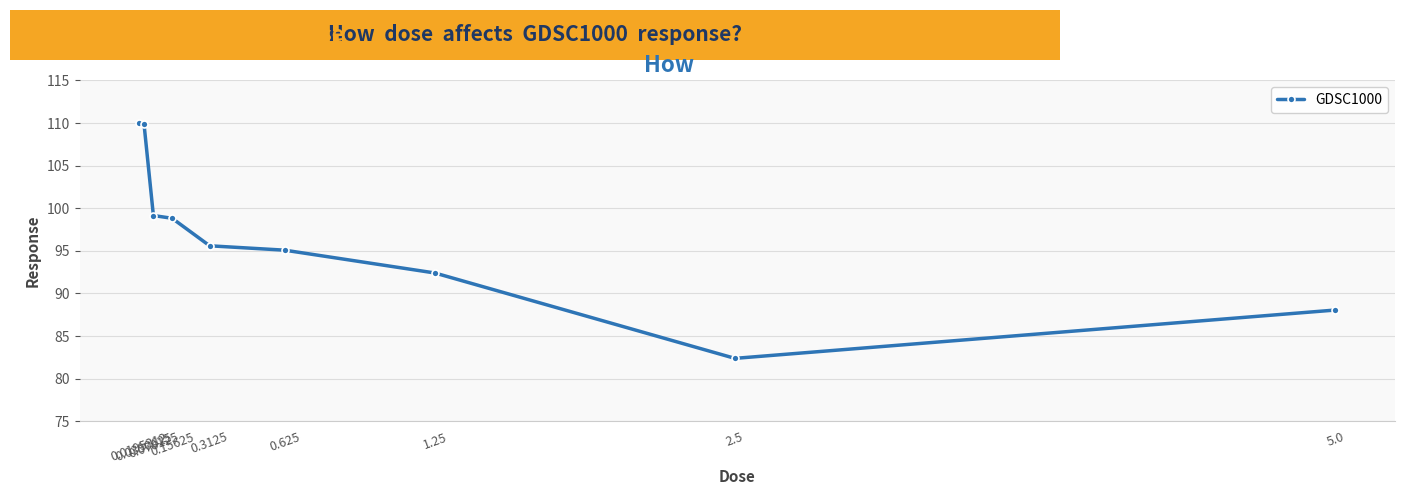

Is this an area chart (filled region under the line)?

No